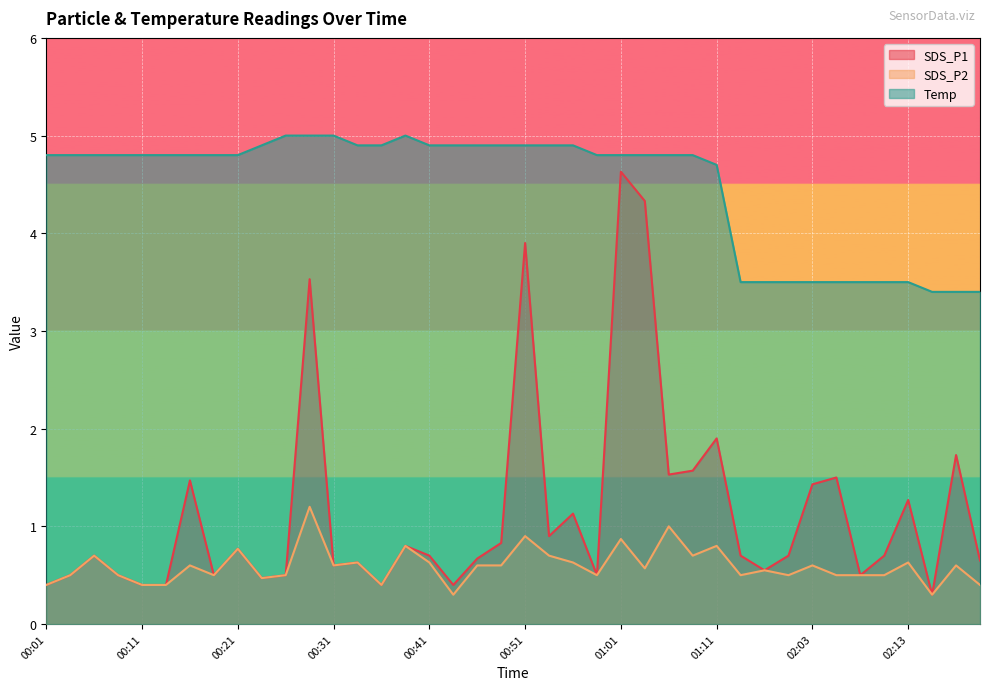

What is the sum of the SDS_P1 values at 02:08 and 02:10?

1.2